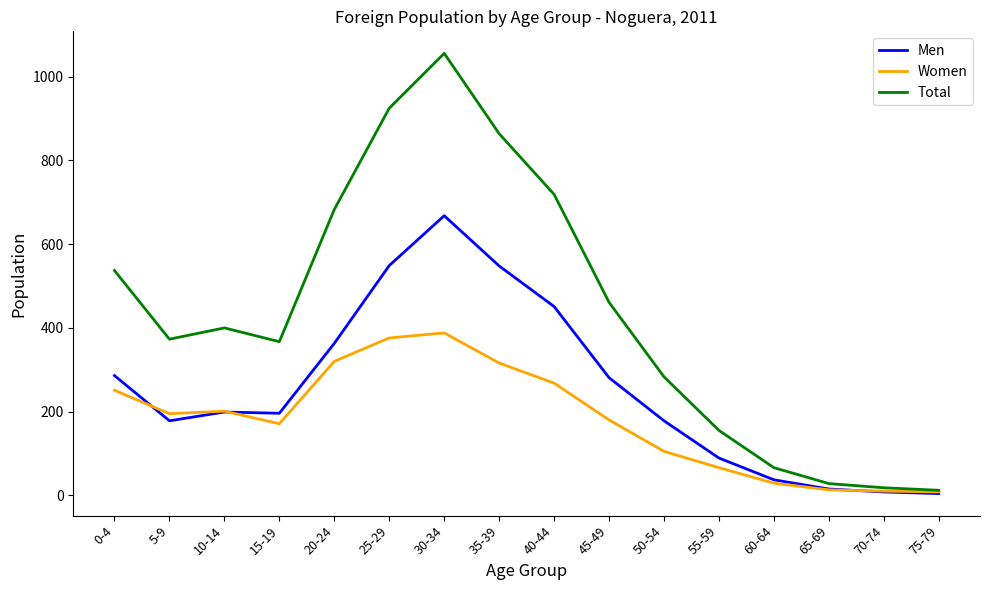

Is the value of Total at 65-69 greater than the value of Men at 75-79?

Yes